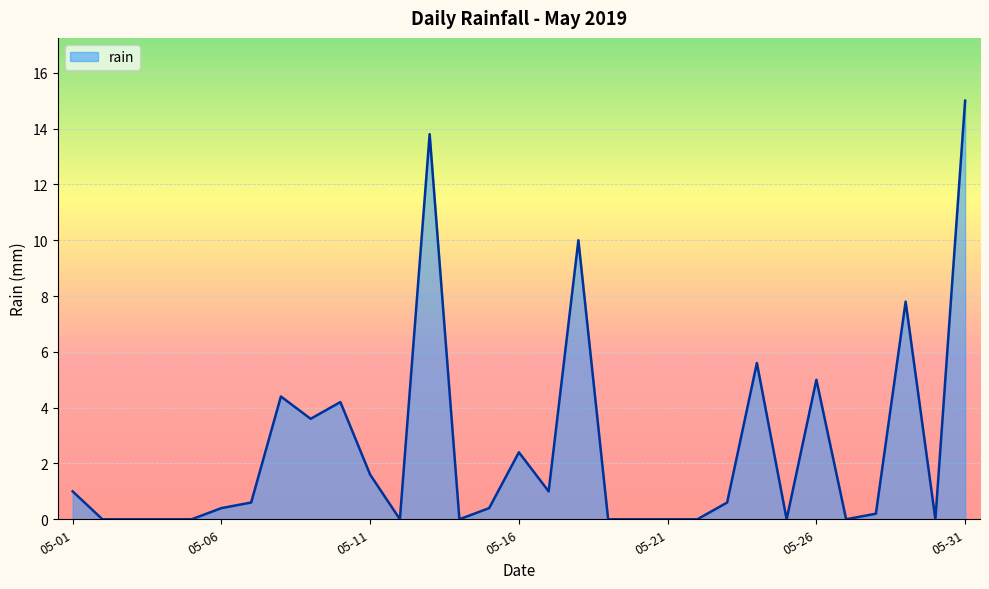

How many distinct data groups are displayed?

1